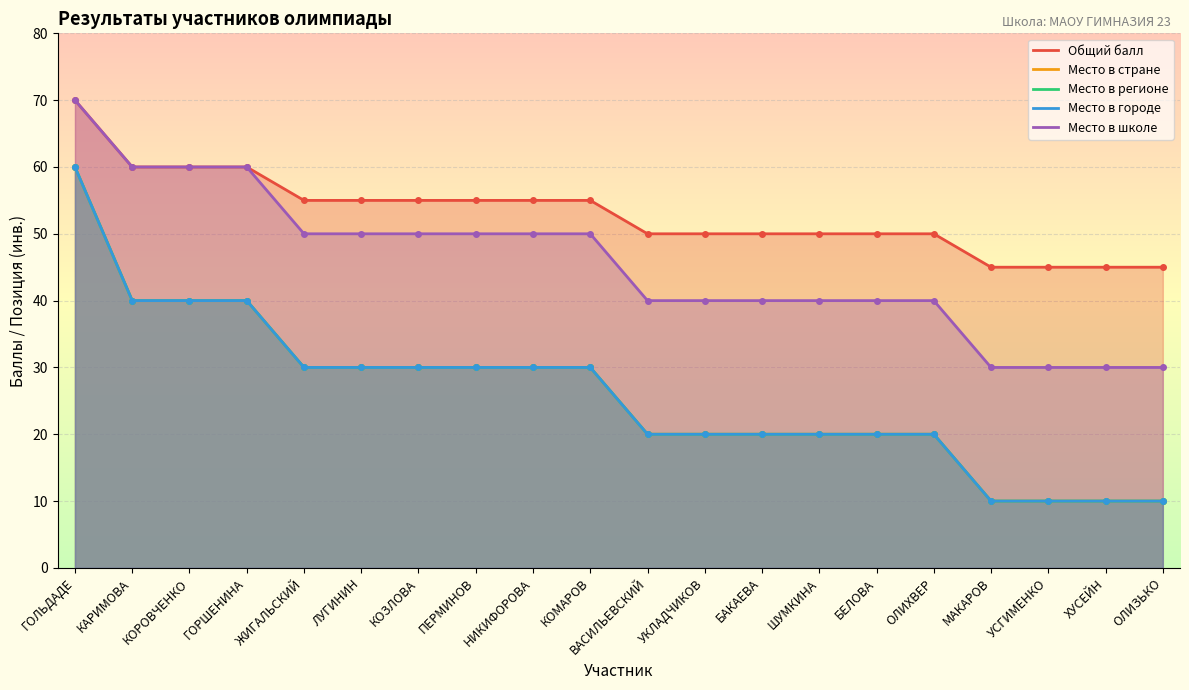

What is the greatest value displayed?

70